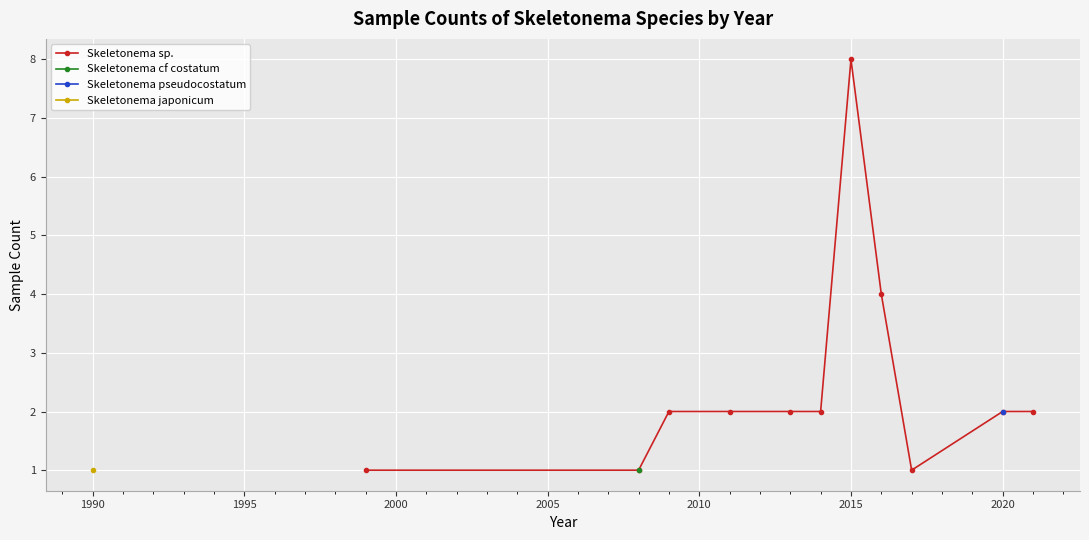

Does the chart display data point markers on the line(s)?

Yes